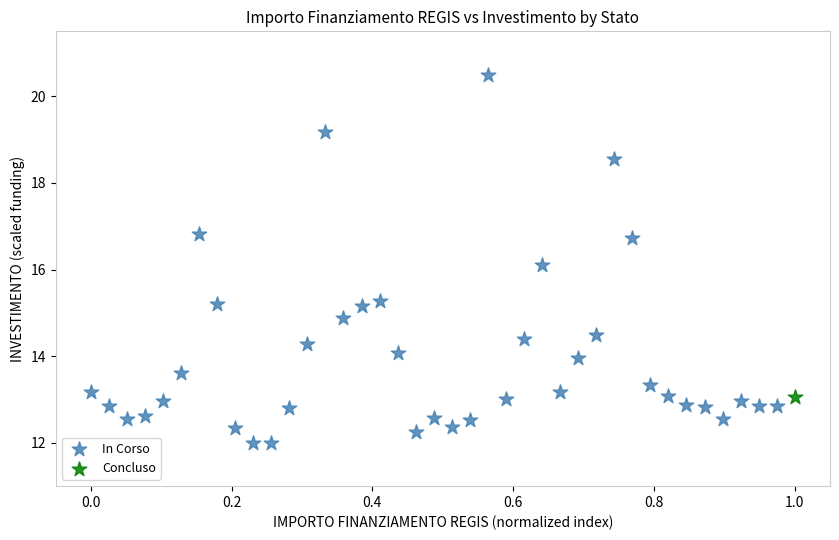

What are all the series names shown in the legend?

In Corso, Concluso